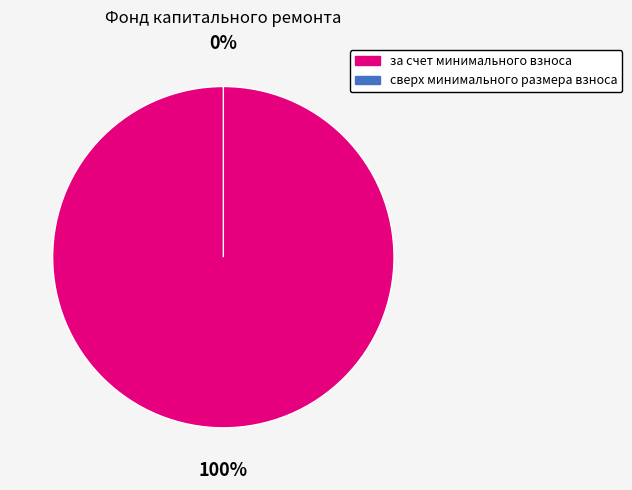

How many segments does this pie chart have?

2